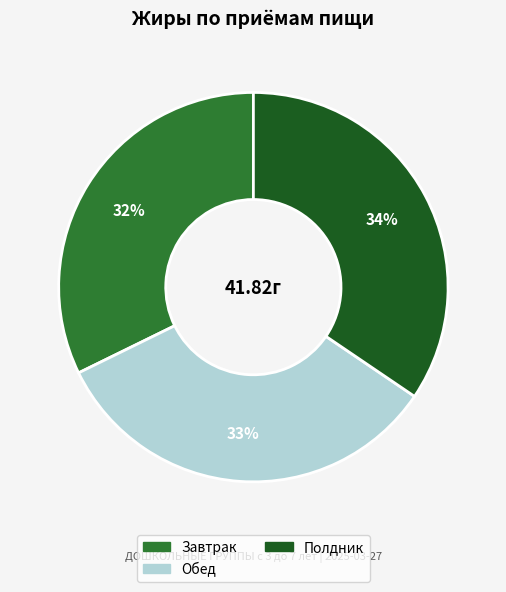

Is there any slice that represents more than half of the pie?

No